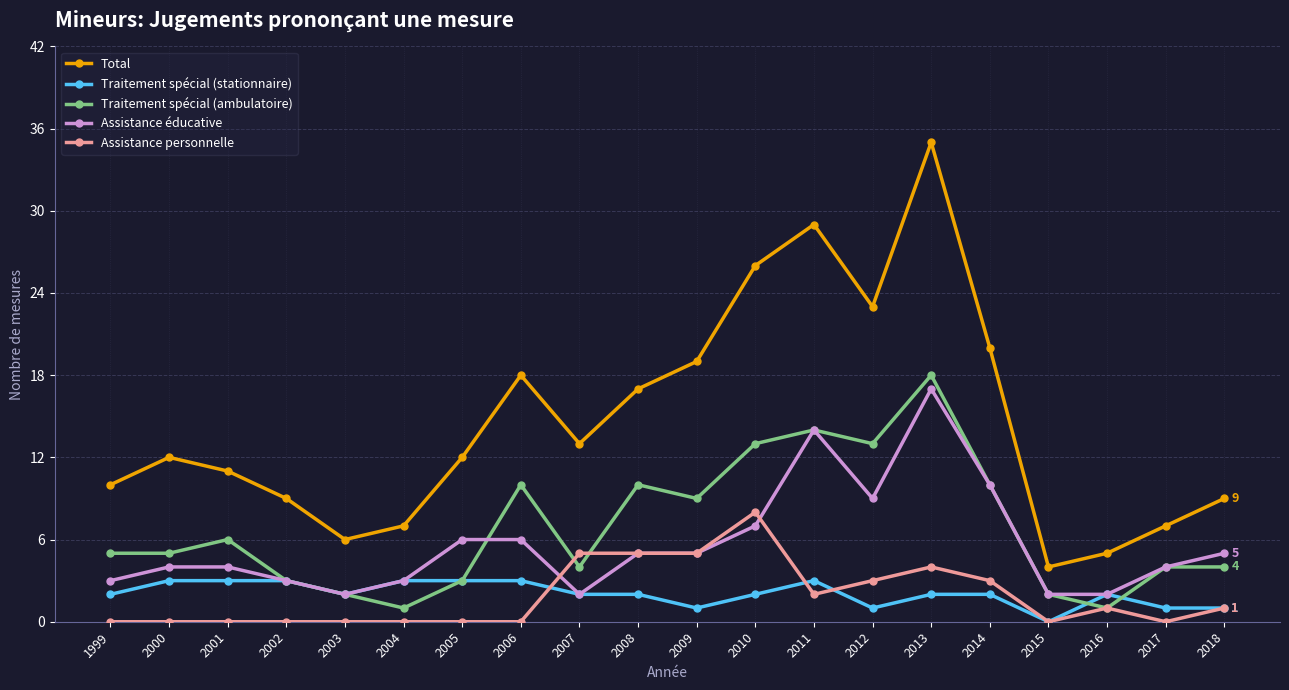

Which category has the highest value in the Traitement spécial (ambulatoire) series?

2013